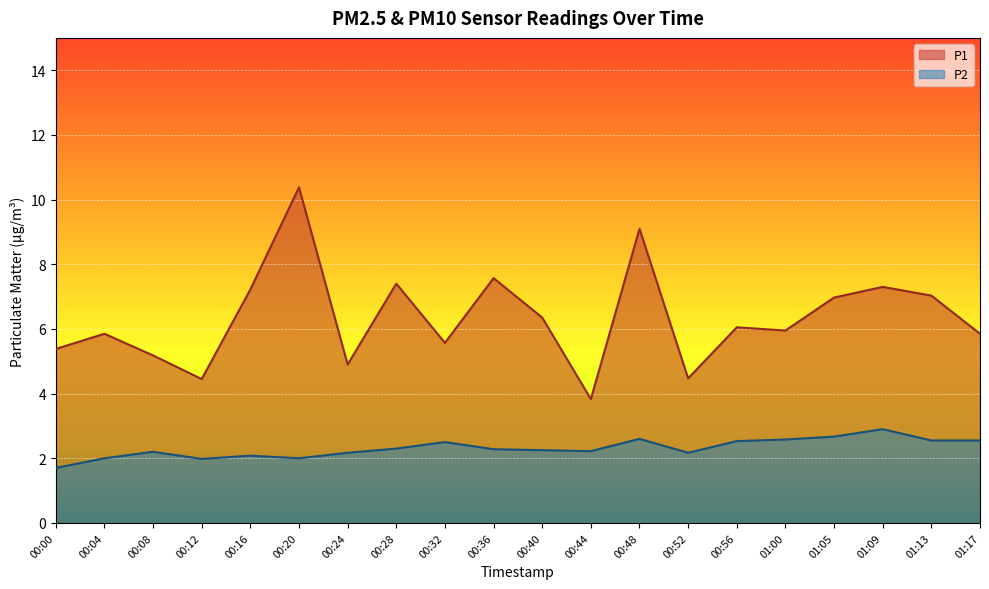

List the series in order of their overall mean, highest first.

P1, P2